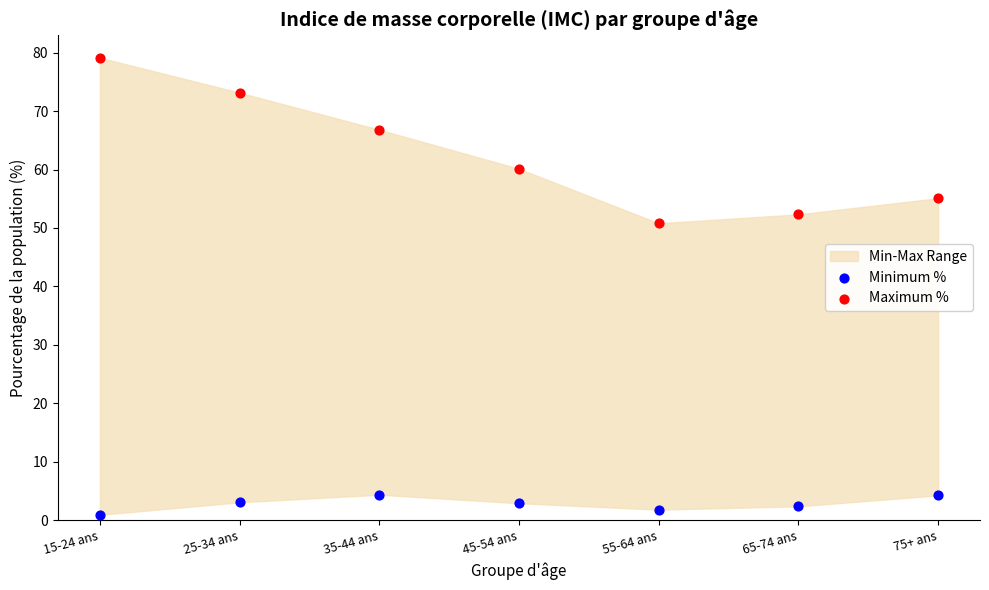

Across all series, what Y value is closest to 40?

50.8